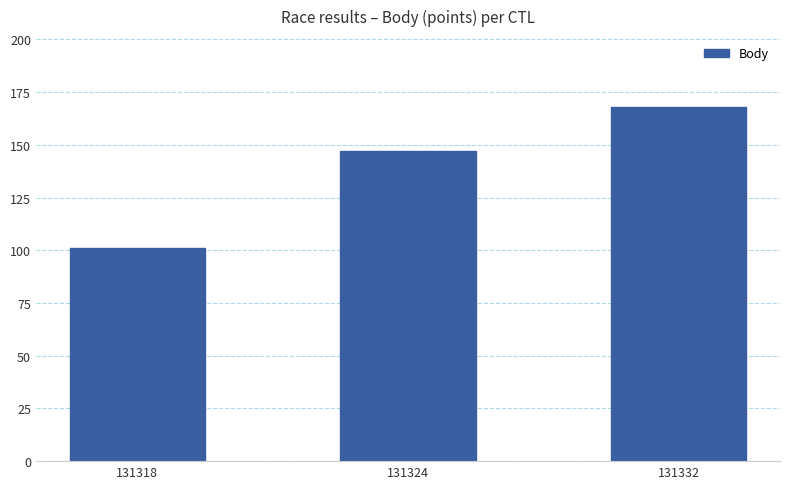

What is the average value?

139